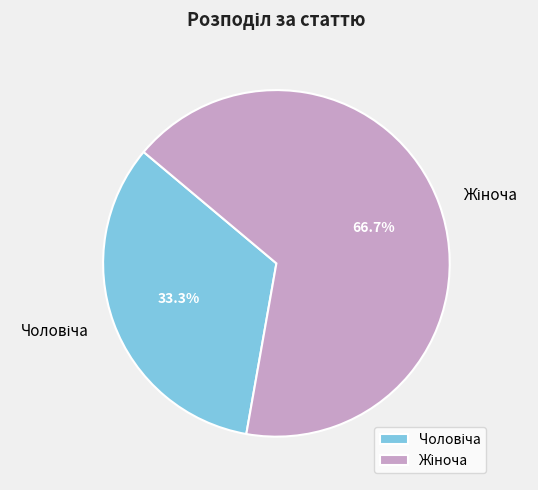

How many slices are in this pie chart?

2